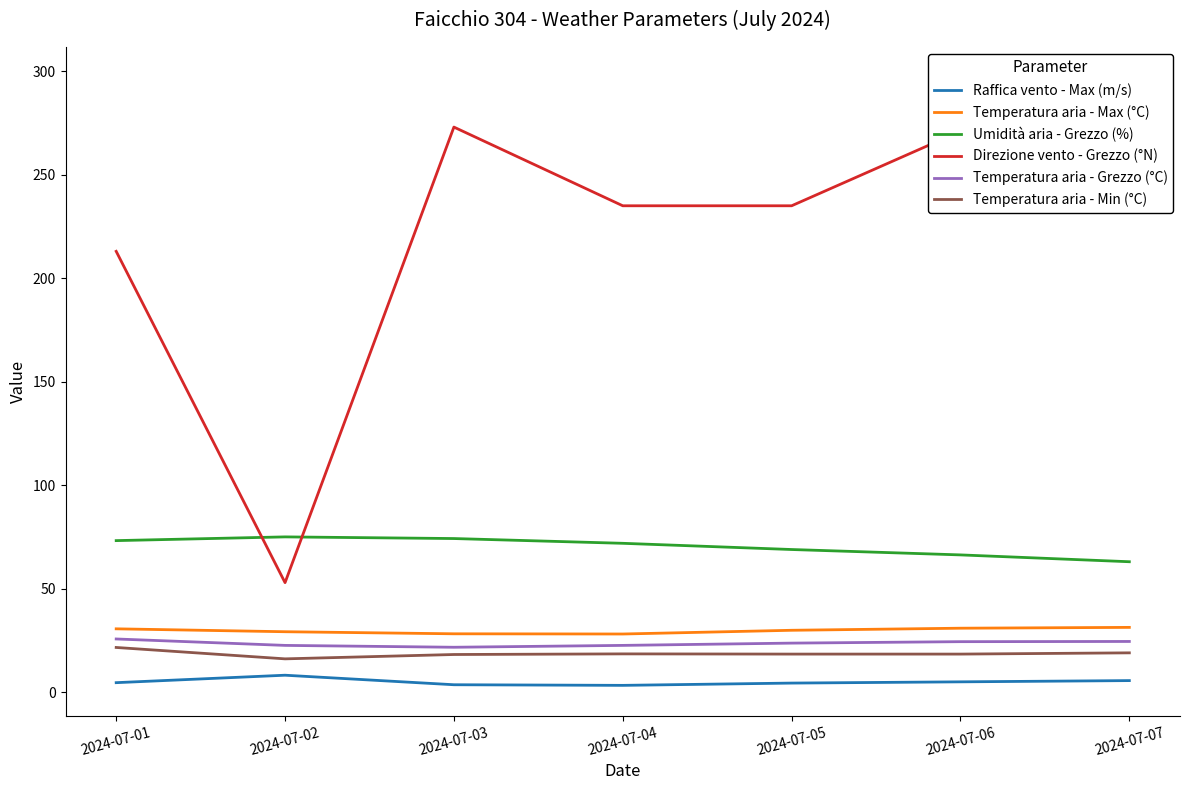

Reading left to right, extract all data points from this chart.

Raffica vento - Max (m/s): 4.7	8.3	3.7	3.4	4.5	5.1	5.7
Temperatura aria - Max (°C): 30.7	29.3	28.3	28.2	30.0	31.0	31.4
Umidità aria - Grezzo (%): 73.3	75.1	74.3	72.0	69.0	66.4	63.1
Direzione vento - Grezzo (°N): 213.0	53.0	273.0	235.0	235.0	271.0	297.0
Temperatura aria - Grezzo (°C): 25.8	22.7	21.8	22.7	23.8	24.5	24.6
Temperatura aria - Min (°C): 21.7	16.2	18.3	18.6	18.5	18.5	19.1